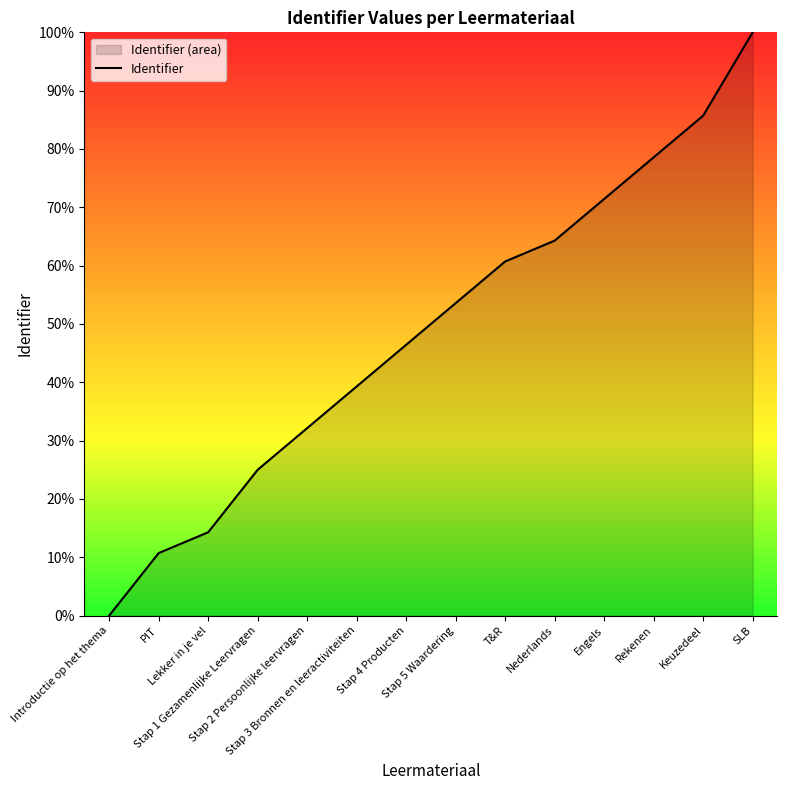

What is the label of the 3rd point from the left?

Lekker in je vel